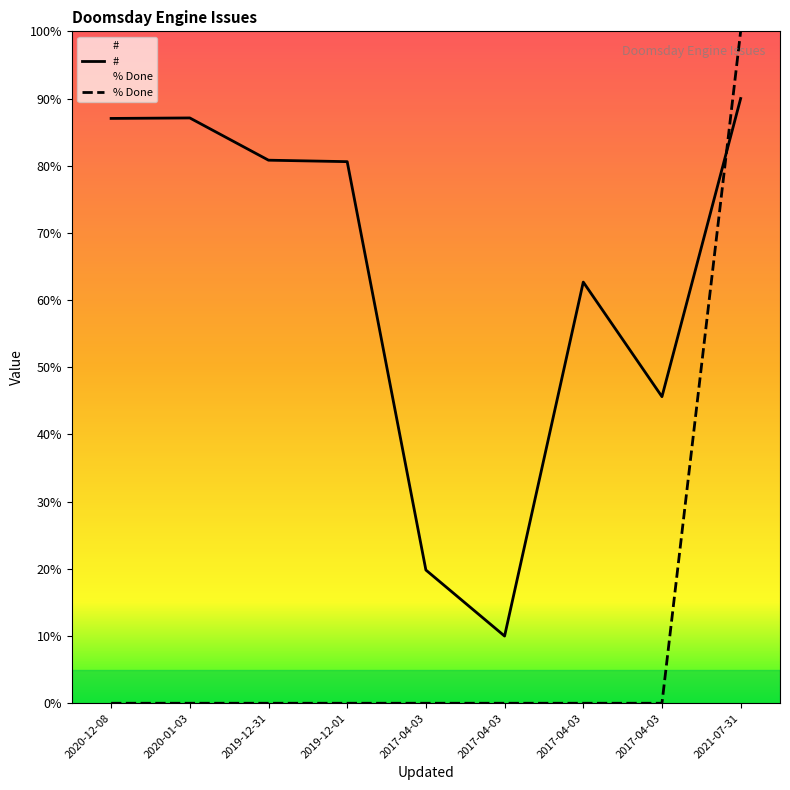

True or false: # and % Done intersect in this chart.

True